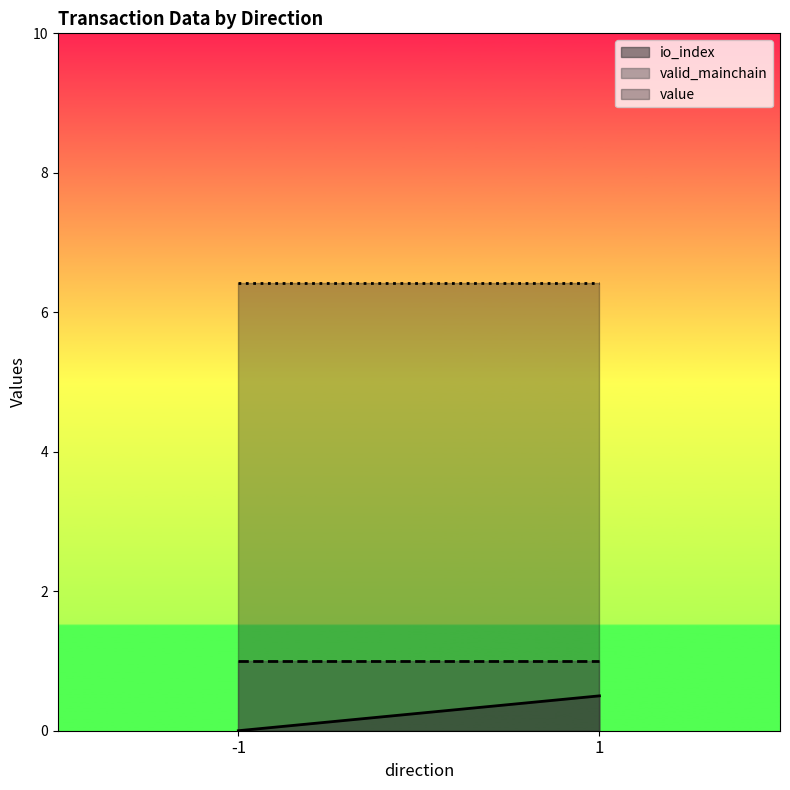

True or false: io_index has a value of 0.3 at 1.

False